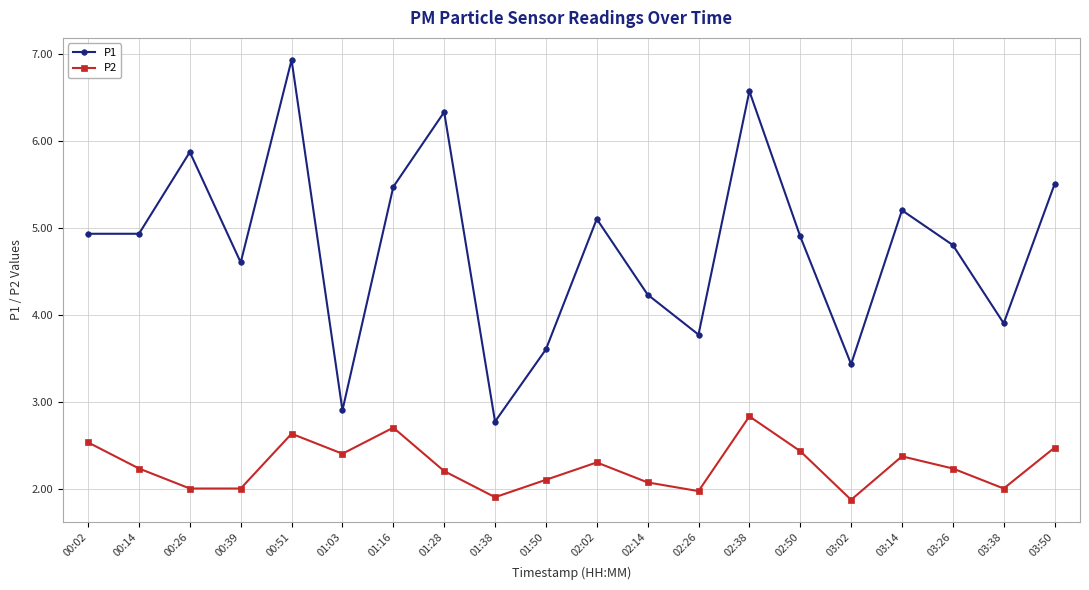

The P2 series shows 2.0 at 00:26. True or false?

True